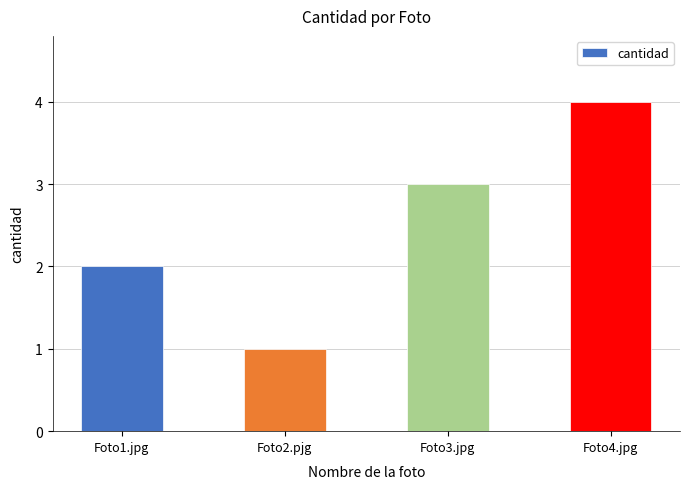

What is the minimum value shown in the chart?

1